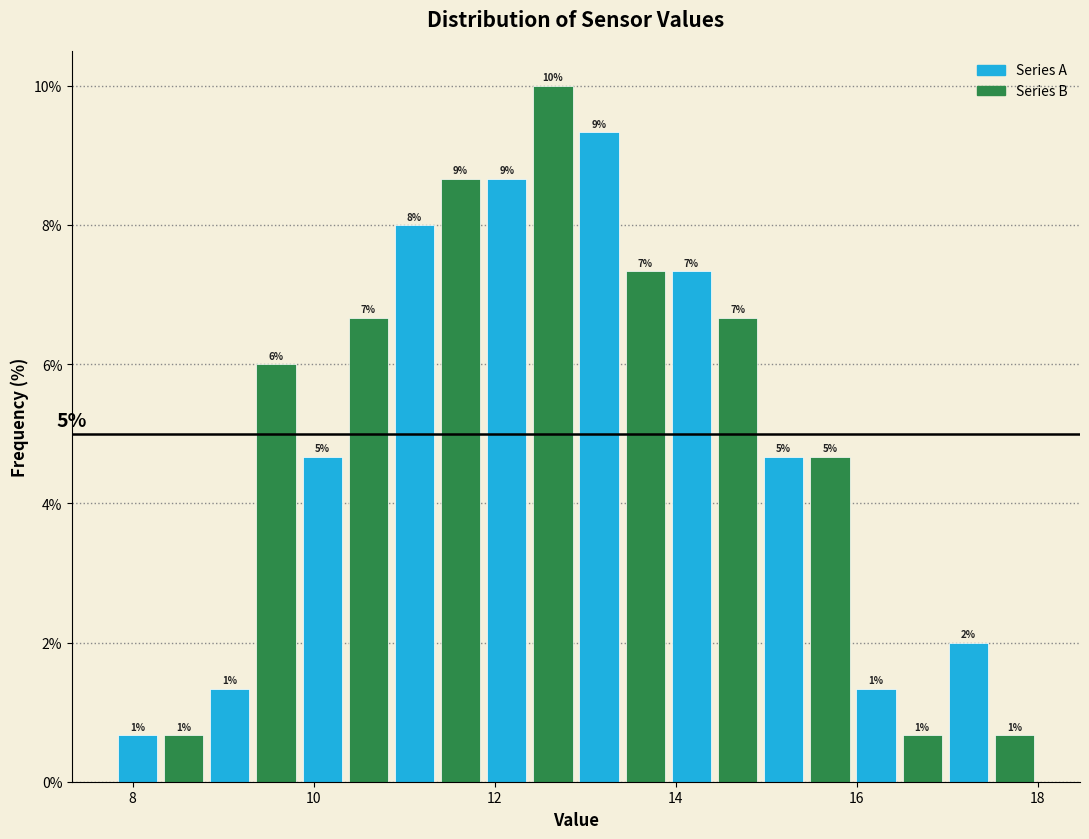

Read against the x-axis, roughly where is the centre of the tallest bar?

12.6